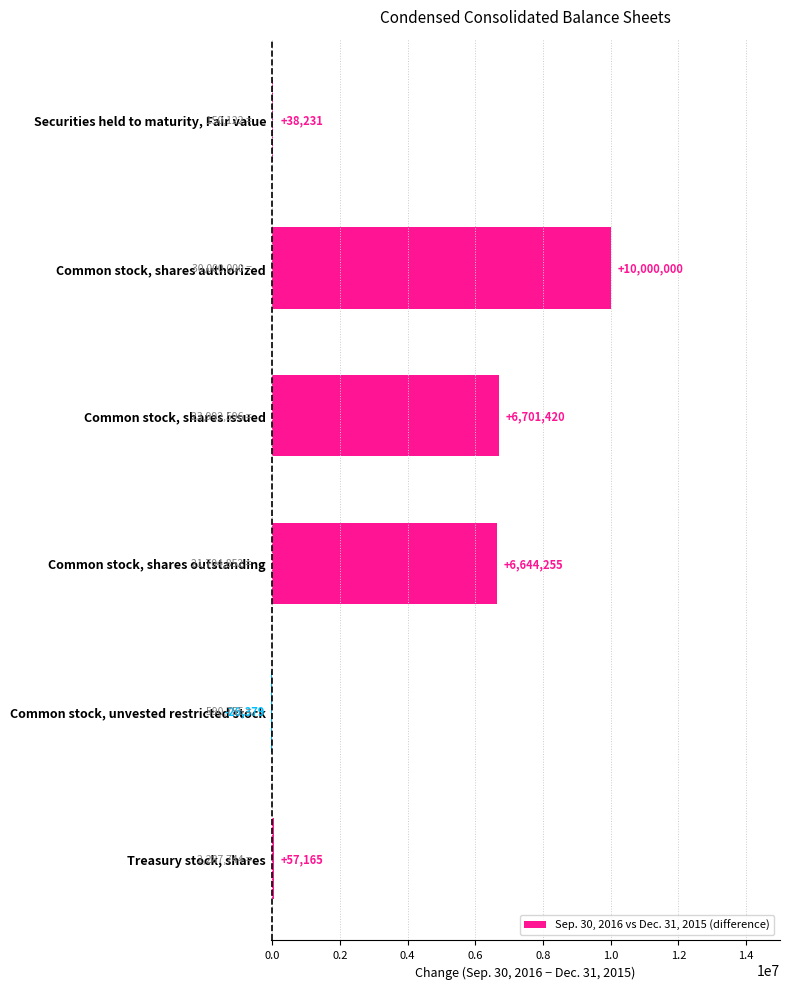

True or false: the data shows 10000000 at Common stock, shares authorized.

True